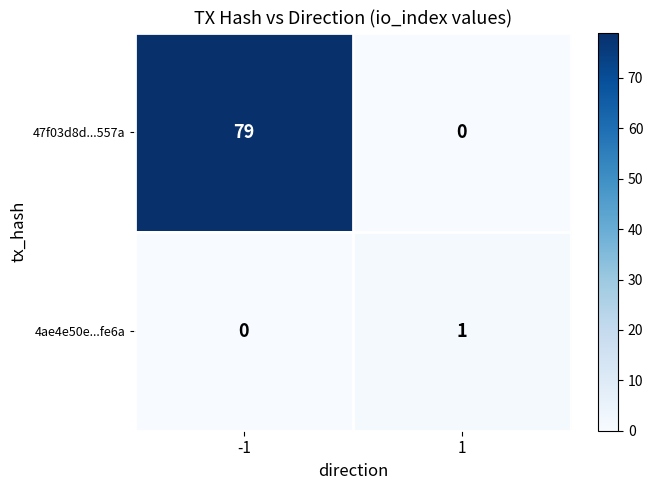

List the series in order of their peak value, lowest first.

4ae4e50e...fe6a, 47f03d8d...557a